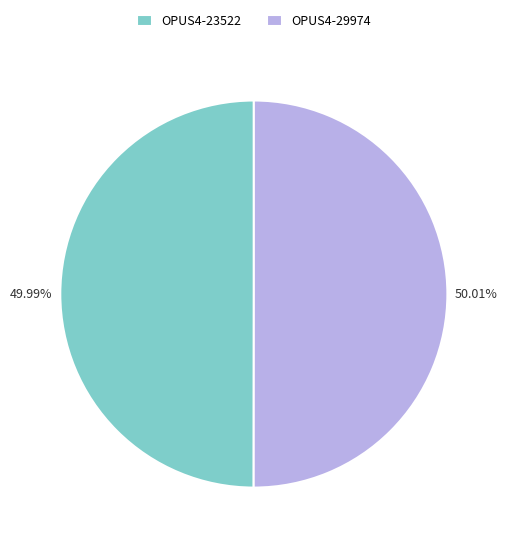

Approximately how many times larger is the value at OPUS4-23522 compared to OPUS4-29974?

1.0